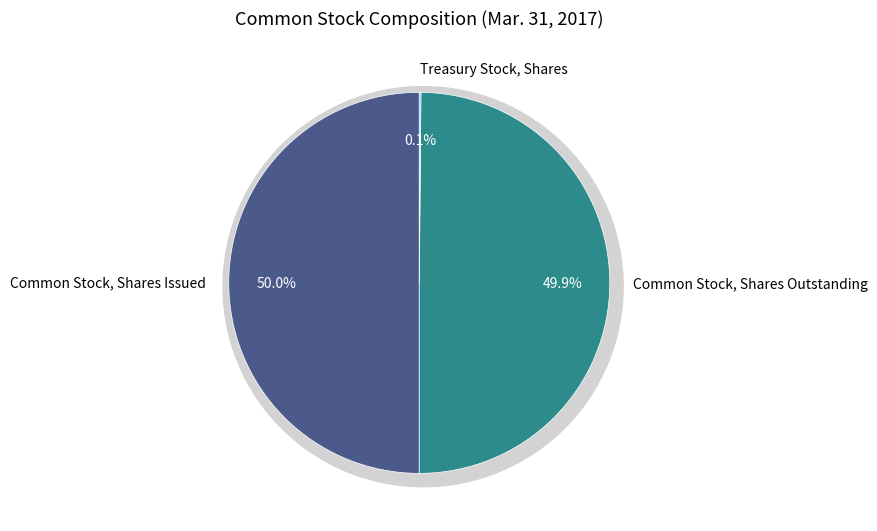

Is it true that Common Stock, Shares Outstanding is 37% of the pie?

False